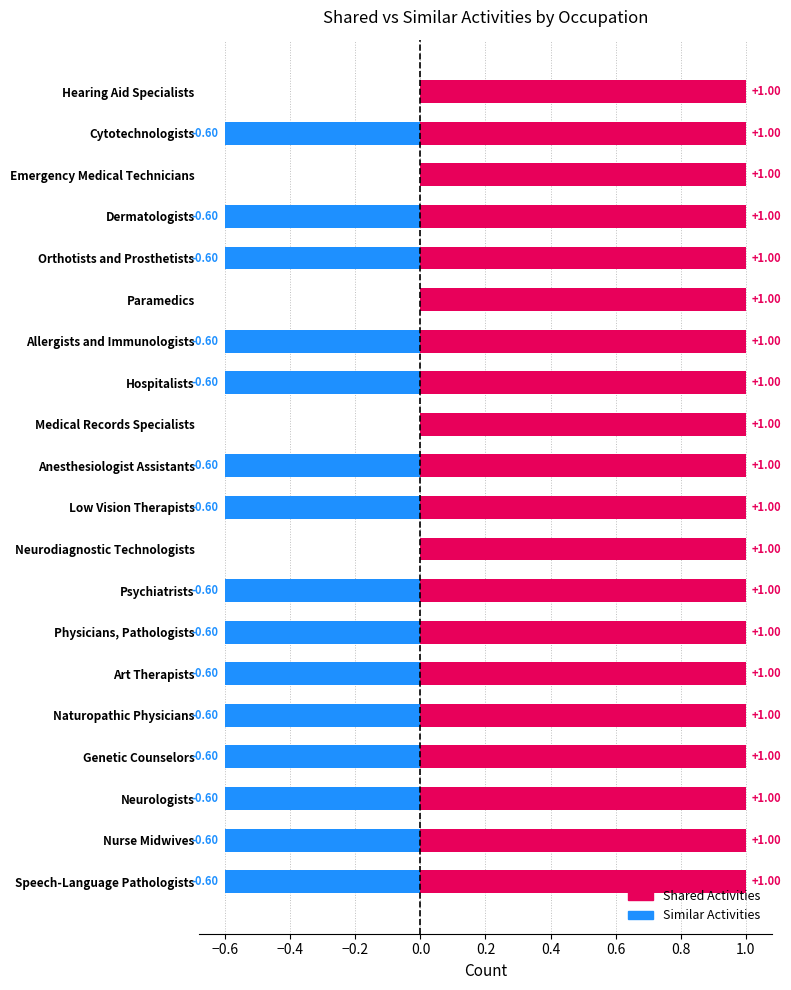

Between Orthotists and Prosthetists and Medical Records Specialists, which is larger?

Orthotists and Prosthetists